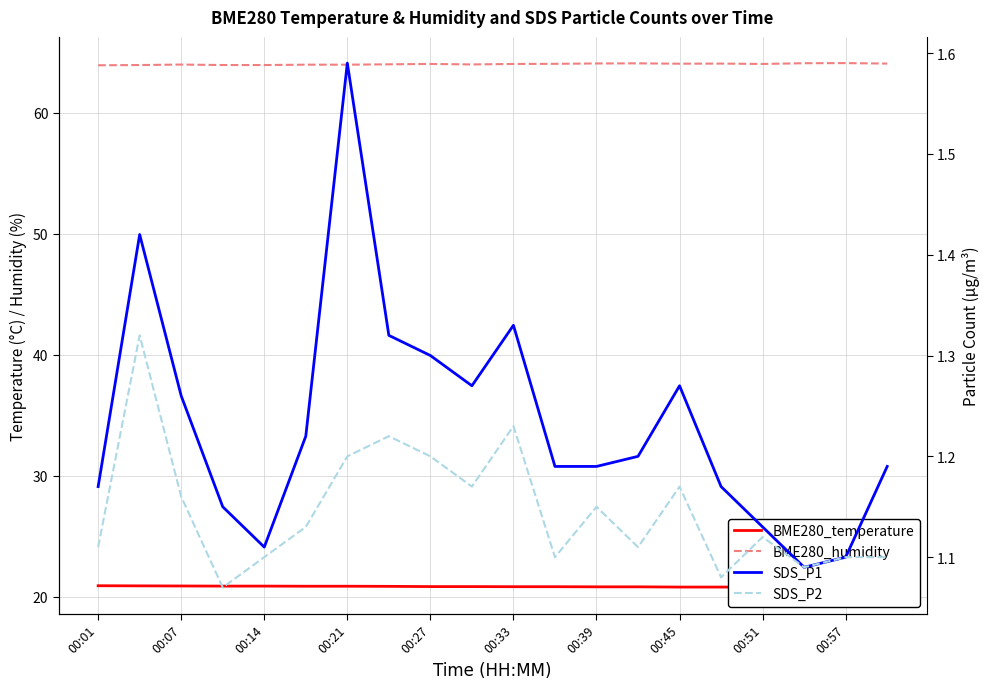

True or false: SDS_P2 has a value of 1.1 at 13.

True